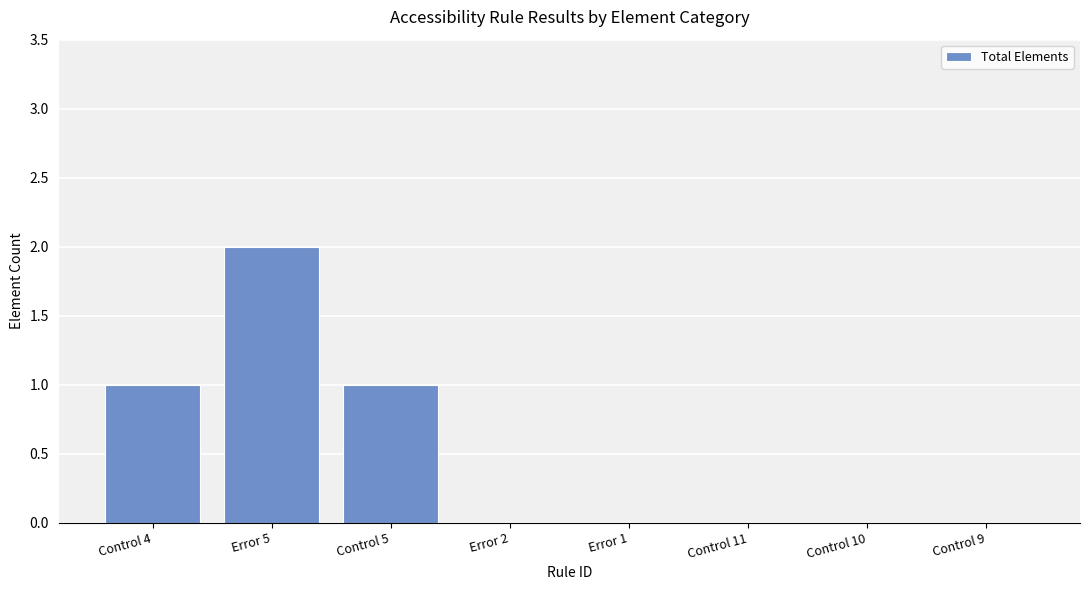

At which category does the chart reach its peak across all series?

Error 5